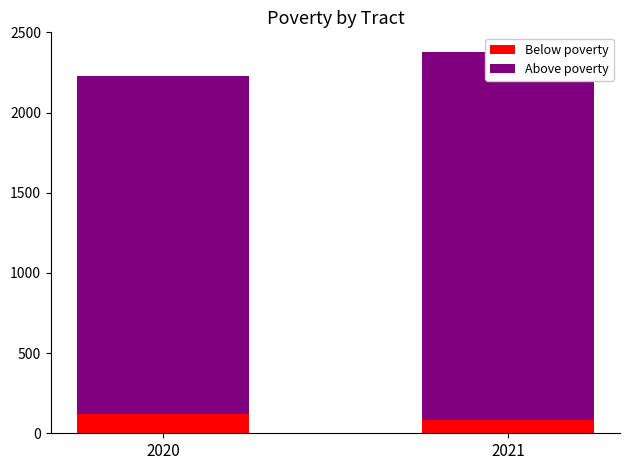

The Above poverty series shows 2110 at 2020. True or false?

True